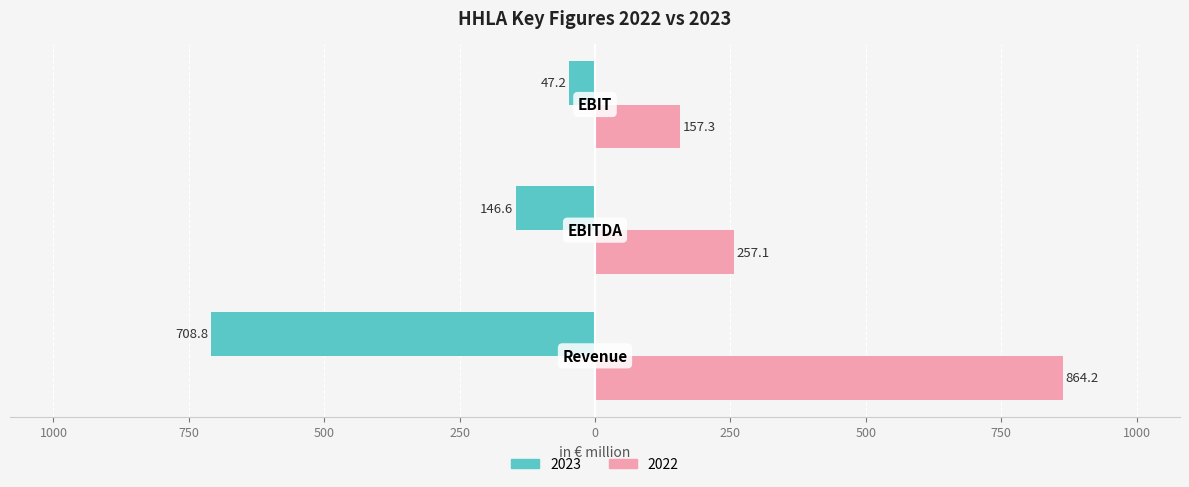

Where does the 2023 series first go above -146?

EBIT